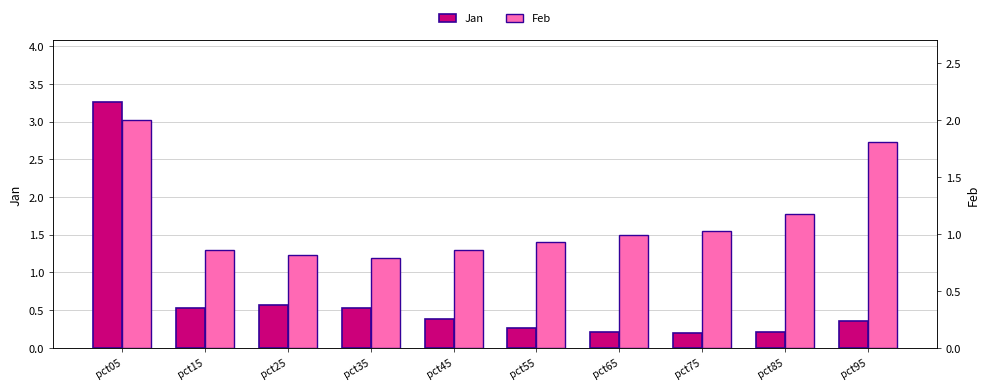

Which series has the largest range (max minus min)?

Jan